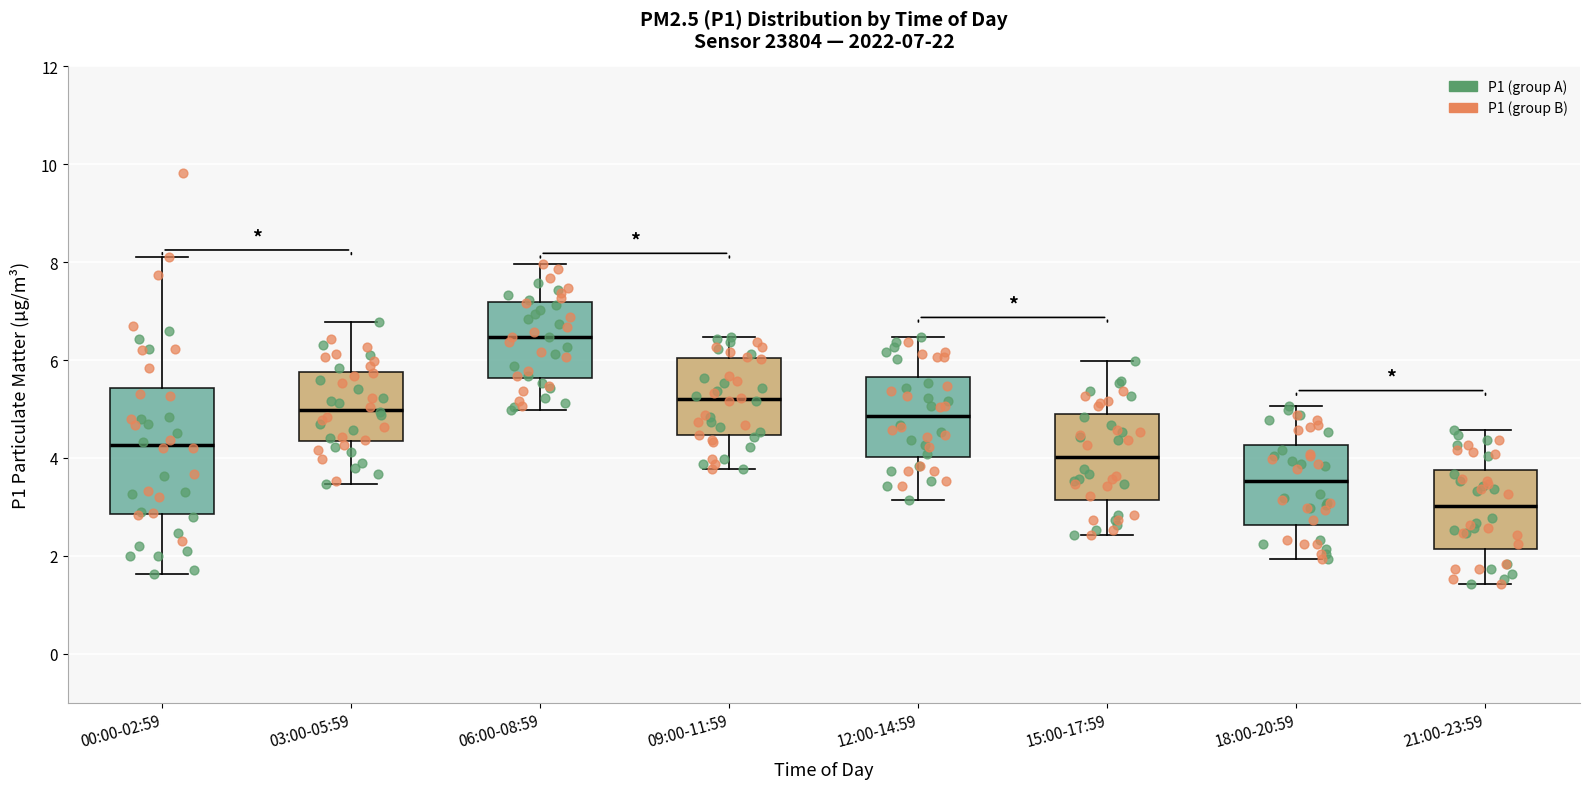

Comparing the boxes themselves (not the whiskers), which one is the tallest?

00:00-02:59